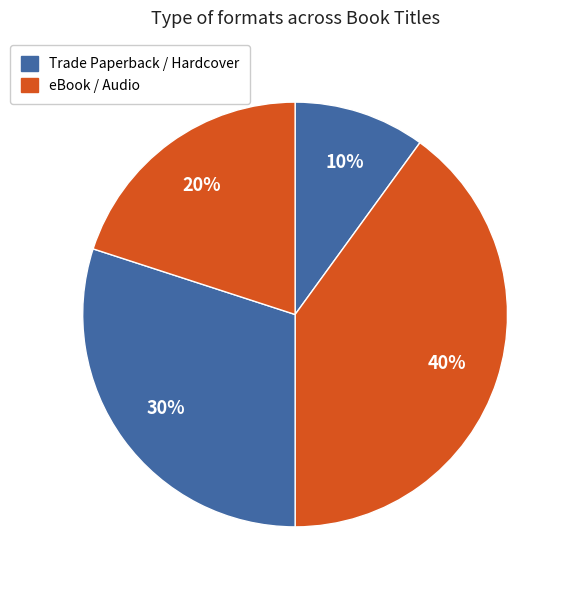

To the nearest percent, what is the average slice percentage?

25%